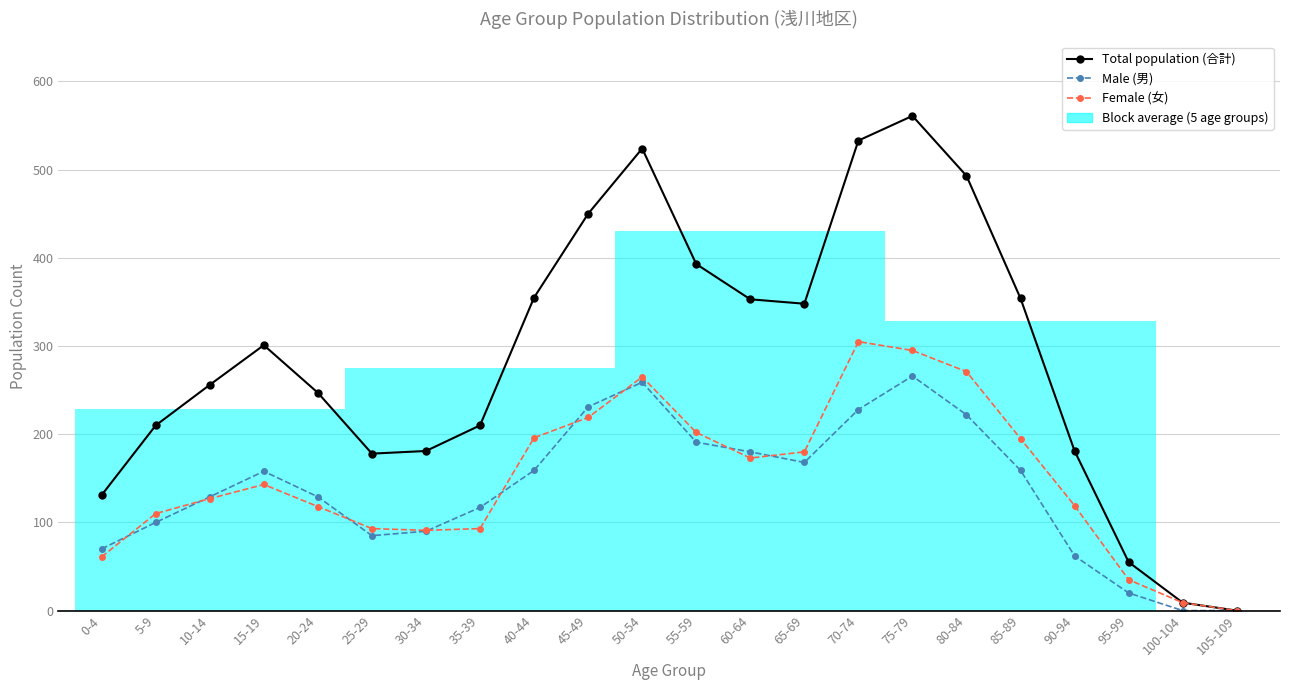

Which category has the lowest value across all series?

105-109